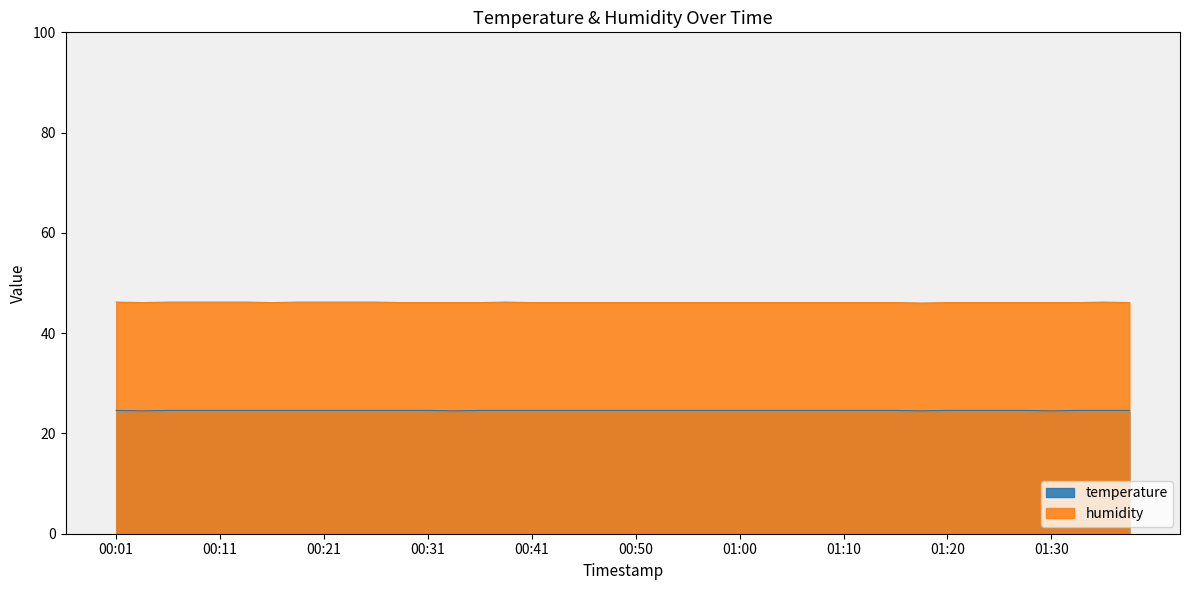

Which category has the lowest value across all series?

00:04